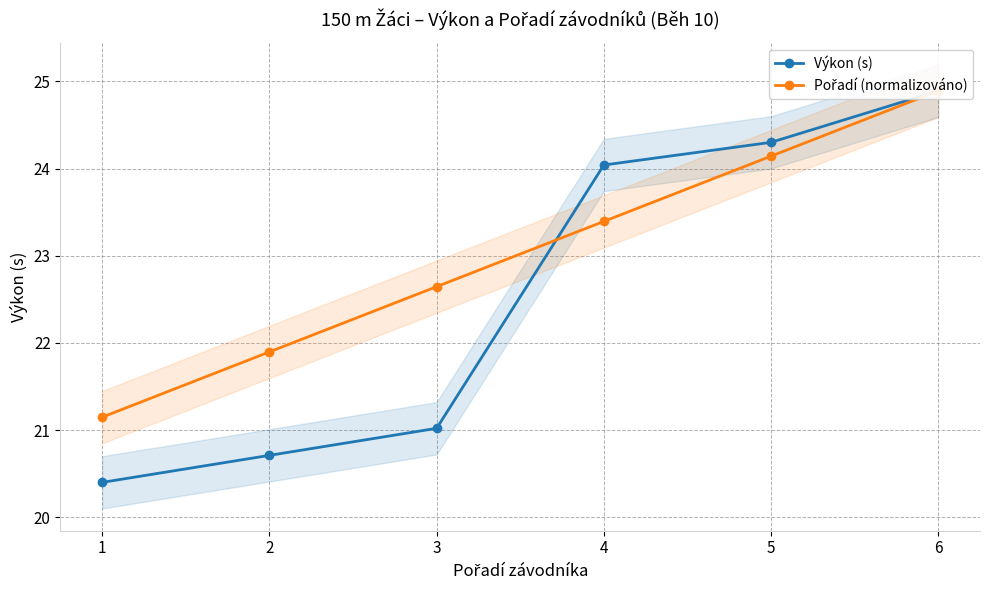

At which label is Výkon (s) closest to 22?

3